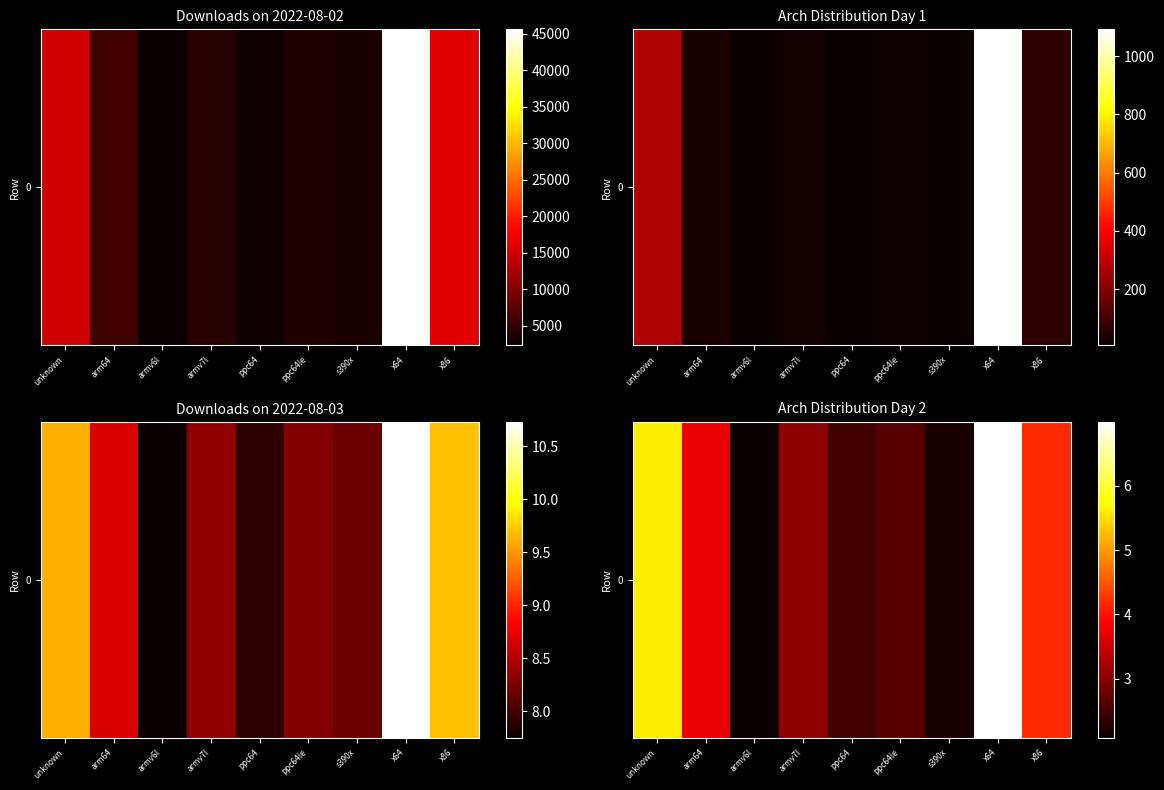

At which label is the value closest to 4?

x86